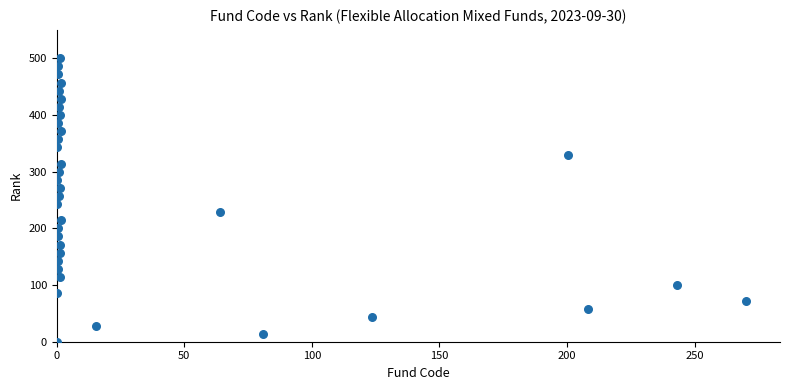

What is the range of Y values (max minus min)?

500.0